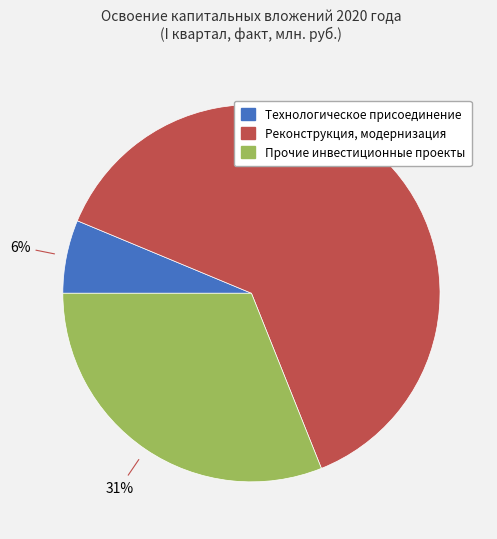

Is it true that Прочие инвестиционные проекты is 31% of the pie?

True